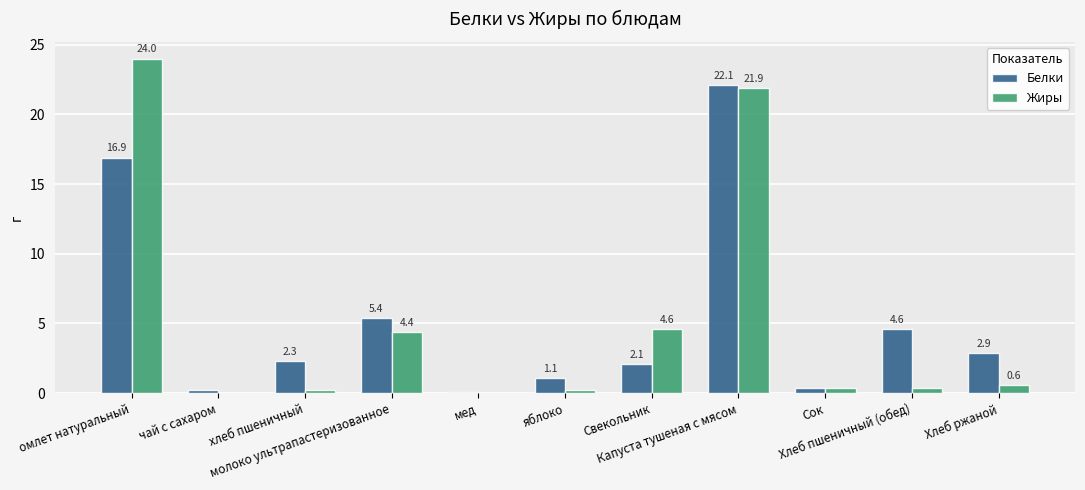

What is the maximum value shown in the chart?

24.0